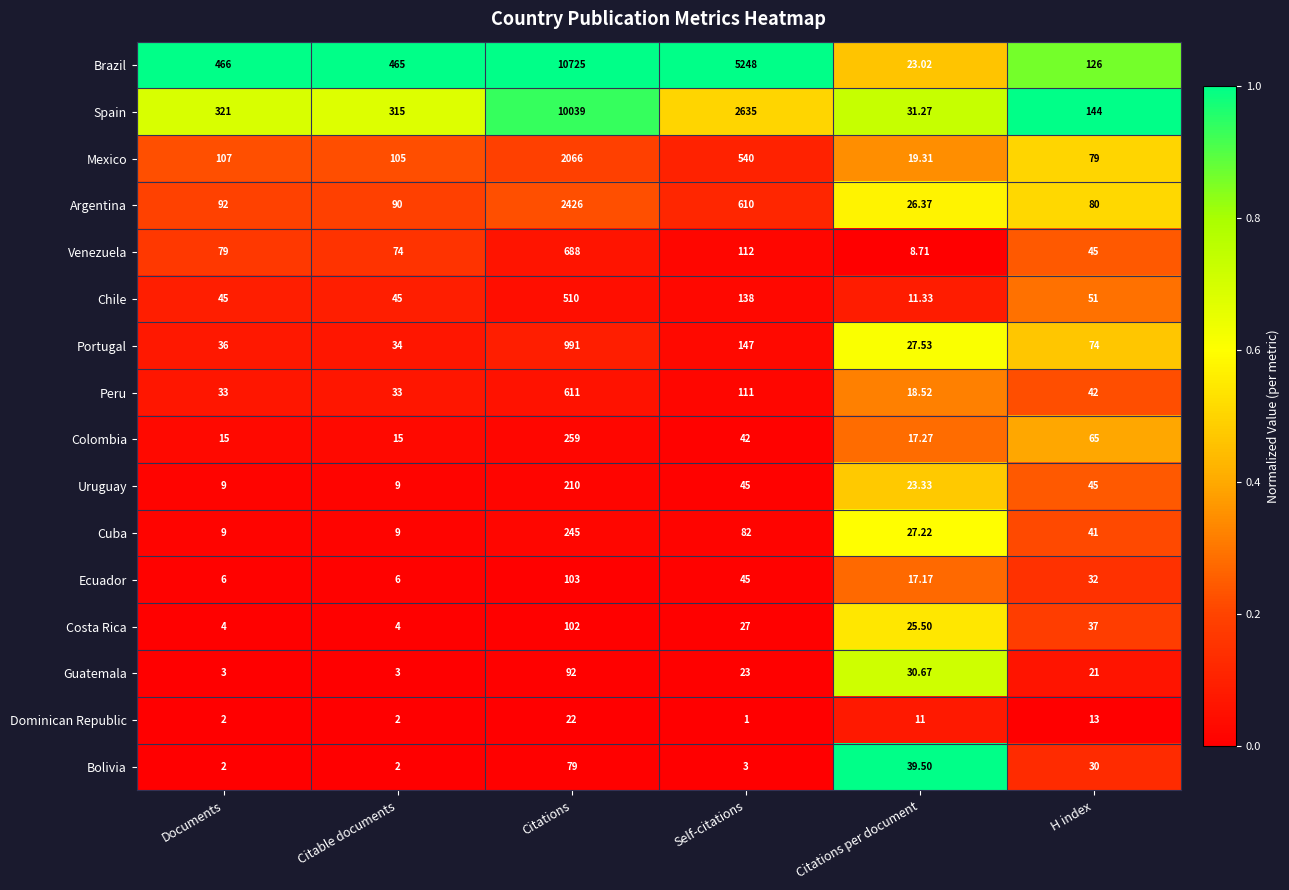

Rank the series by their maximum value, from lowest to highest.

Dominican Republic, Bolivia, Guatemala, Costa Rica, Ecuador, Uruguay, Cuba, Colombia, Chile, Peru, Venezuela, Portugal, Mexico, Argentina, Spain, Brazil